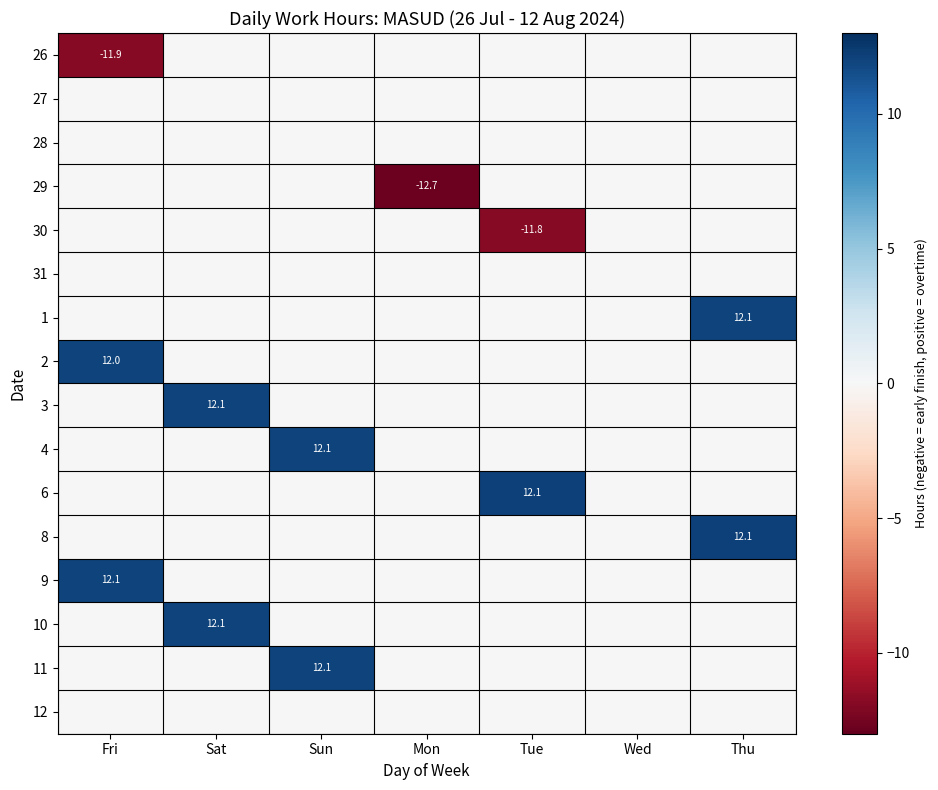

Is it true that 1 equals 12.1 at Thu?

True